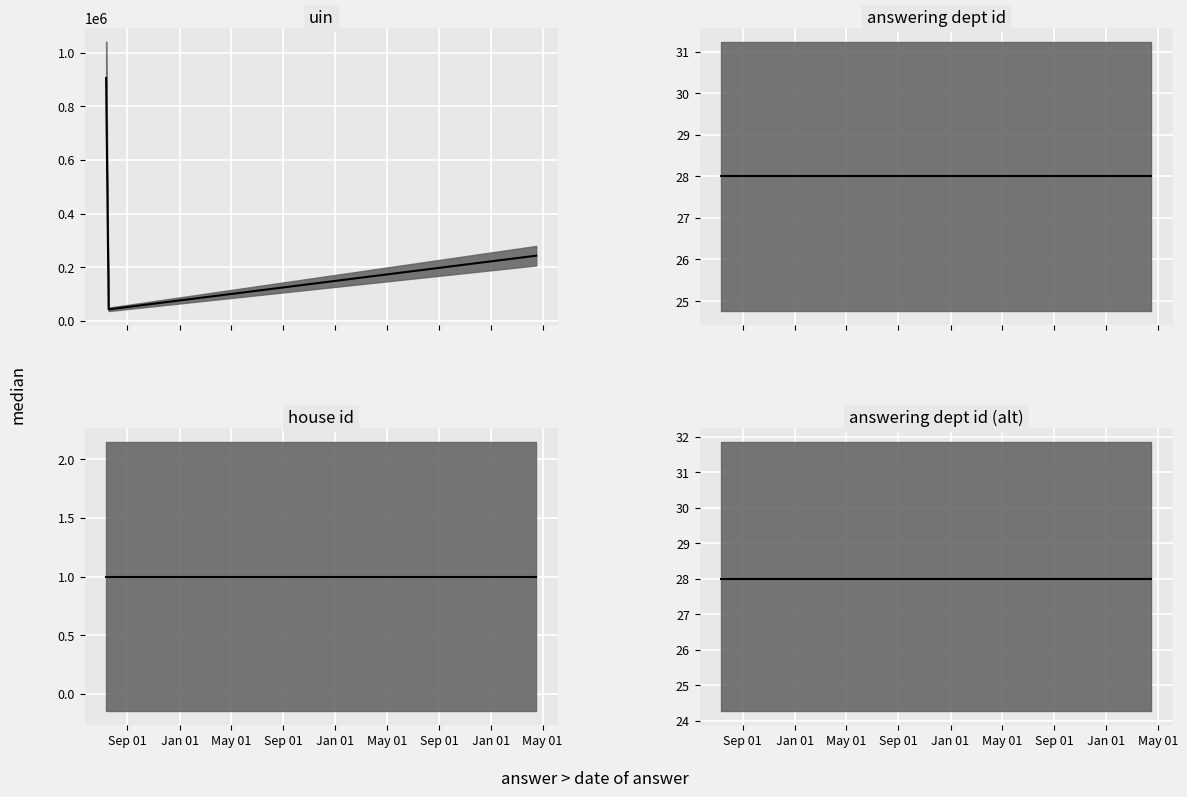

Reading left to right, list all the values displayed in this chart.

uin median: 905796	42623	242805
answering dept id median: 28	28	28
house id median: 1	1	1
answering dept id (alt) median: 28	28	28